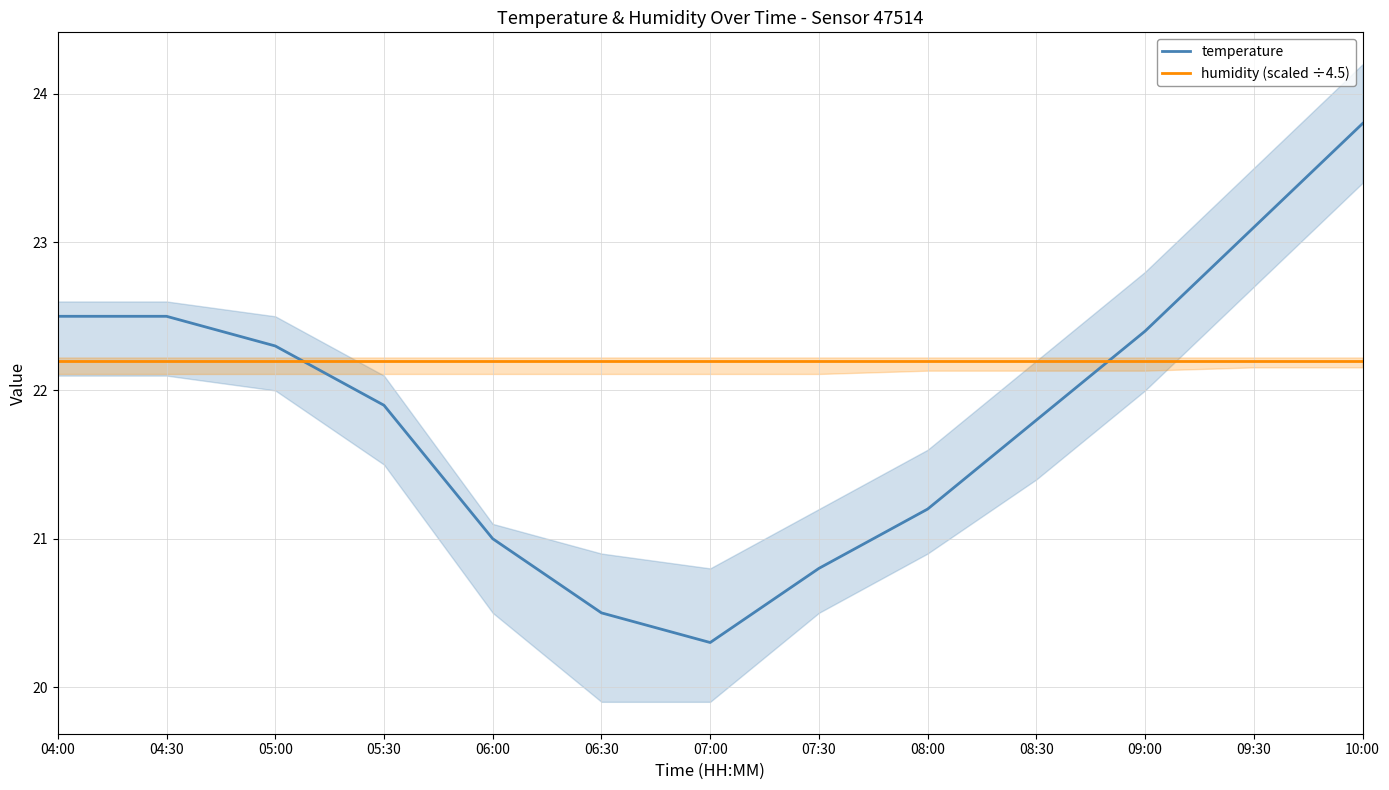

At which label does temperature first exceed 21?

04:00